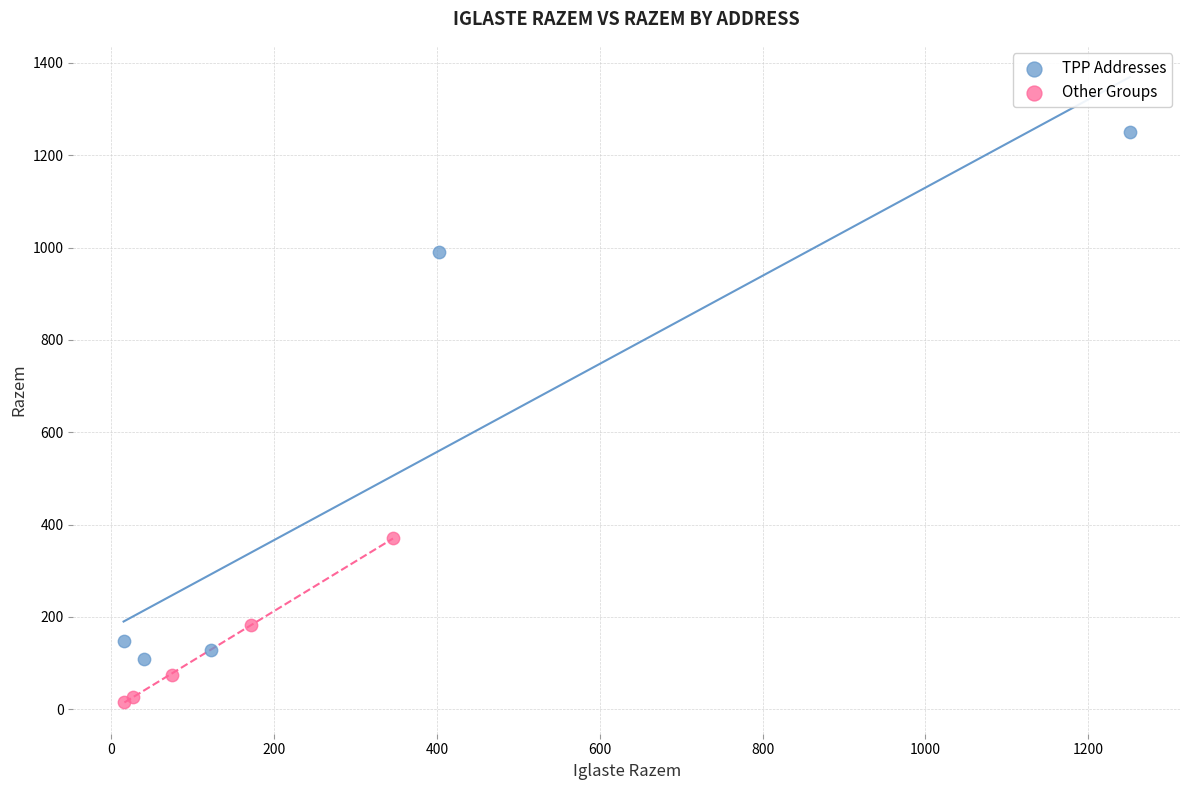

Which series has the widest spread of Y values?

TPP Addresses